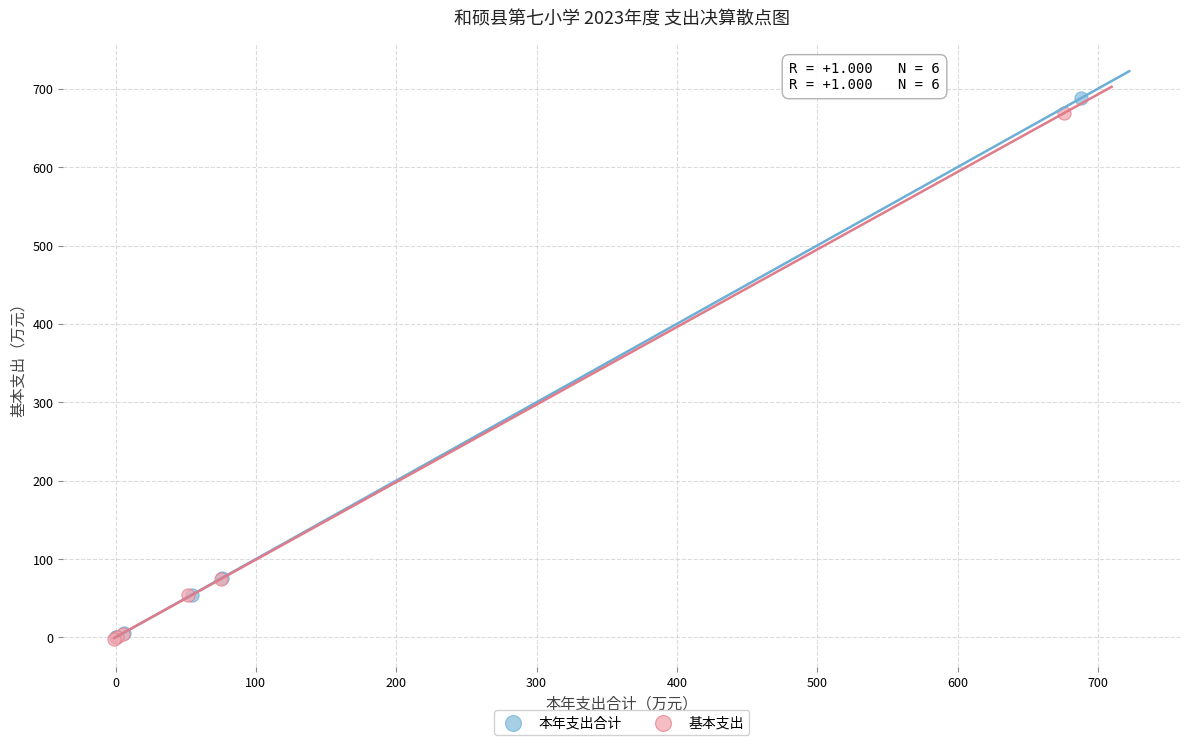

Which series has the largest Y range (max minus min)?

本年支出合计